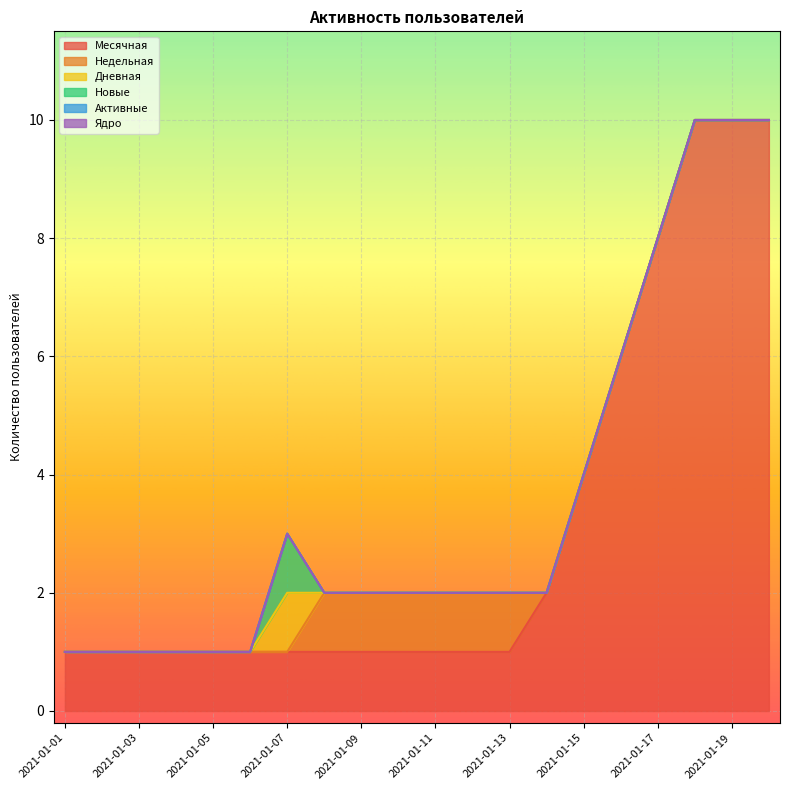

What is the lowest value of the Месячная series?

1